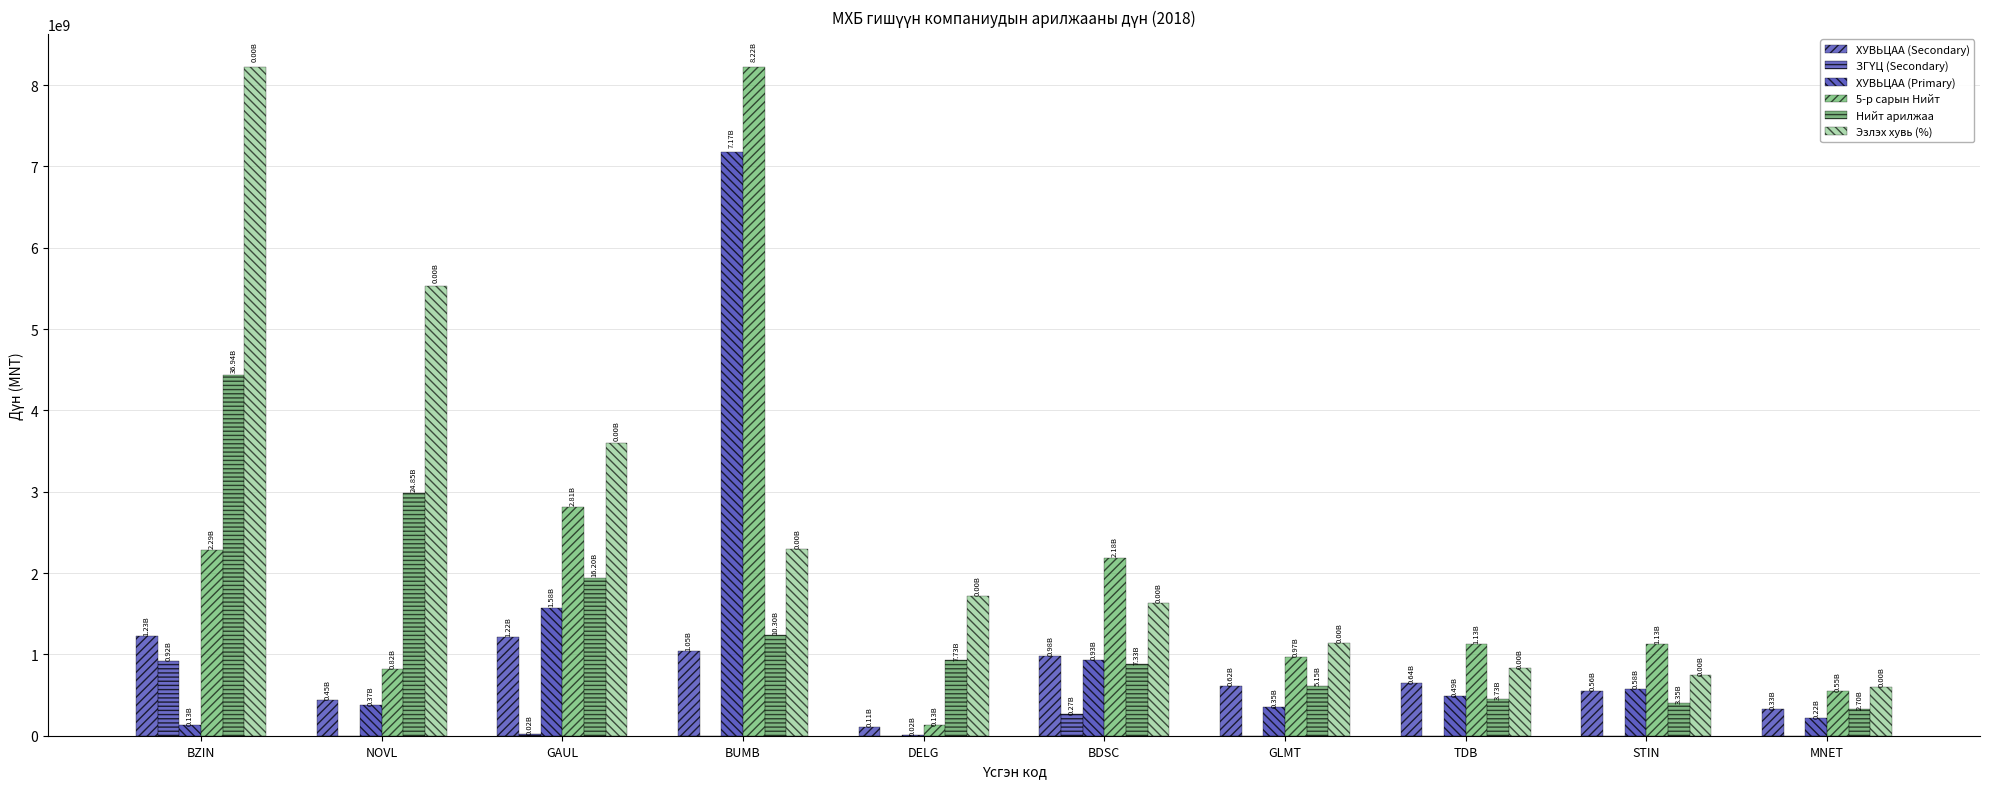

Between MNET and DELG, which is larger?

MNET